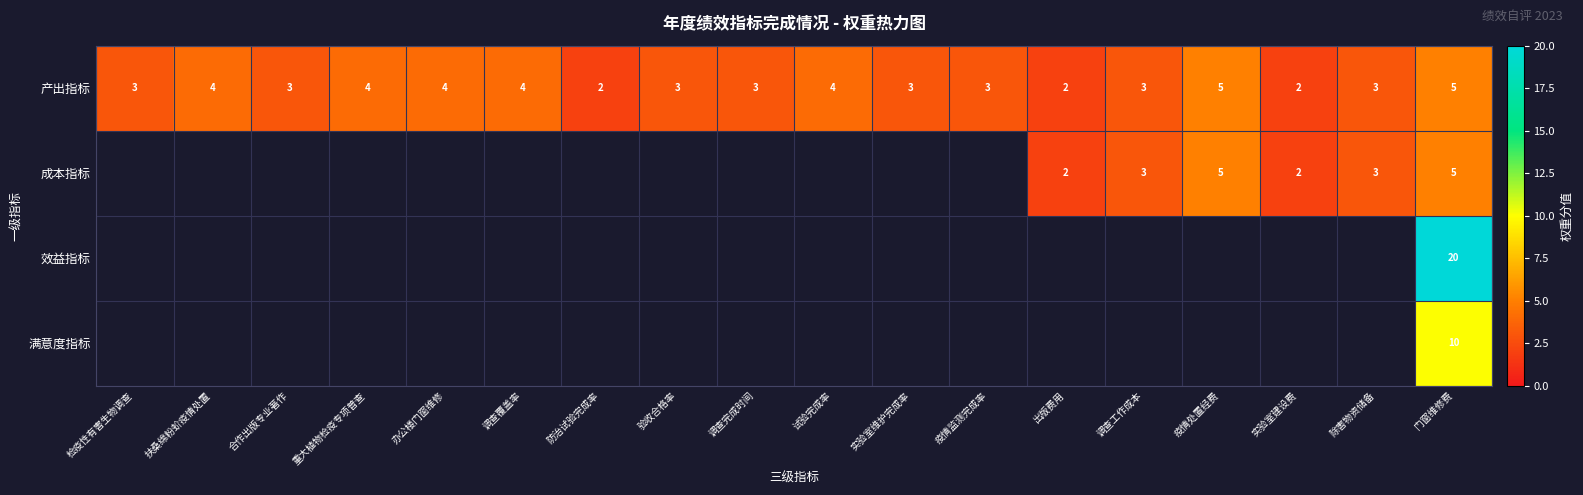

The value of 成本指标 at 出版费用 is 3. True or false?

False